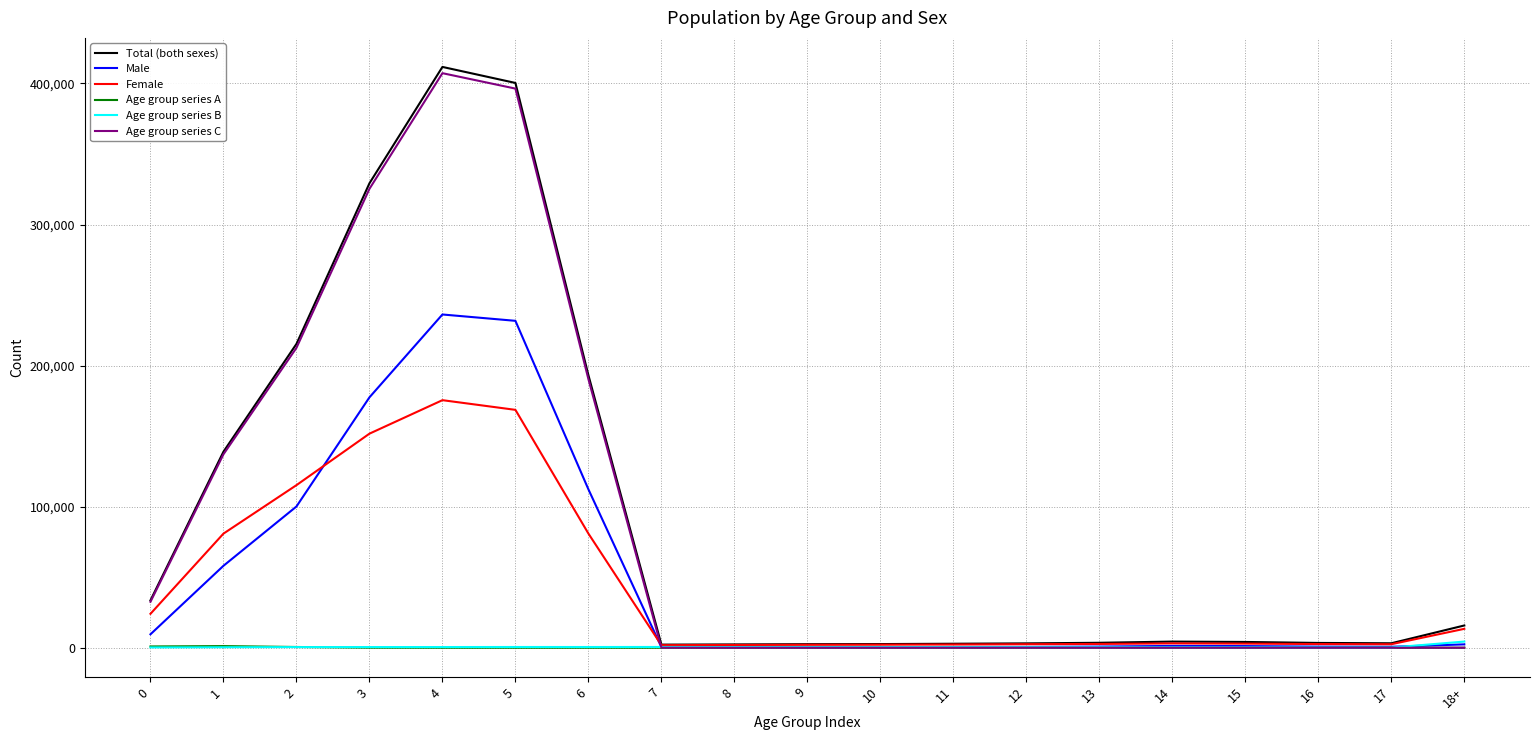

What is the greatest value displayed?

411718